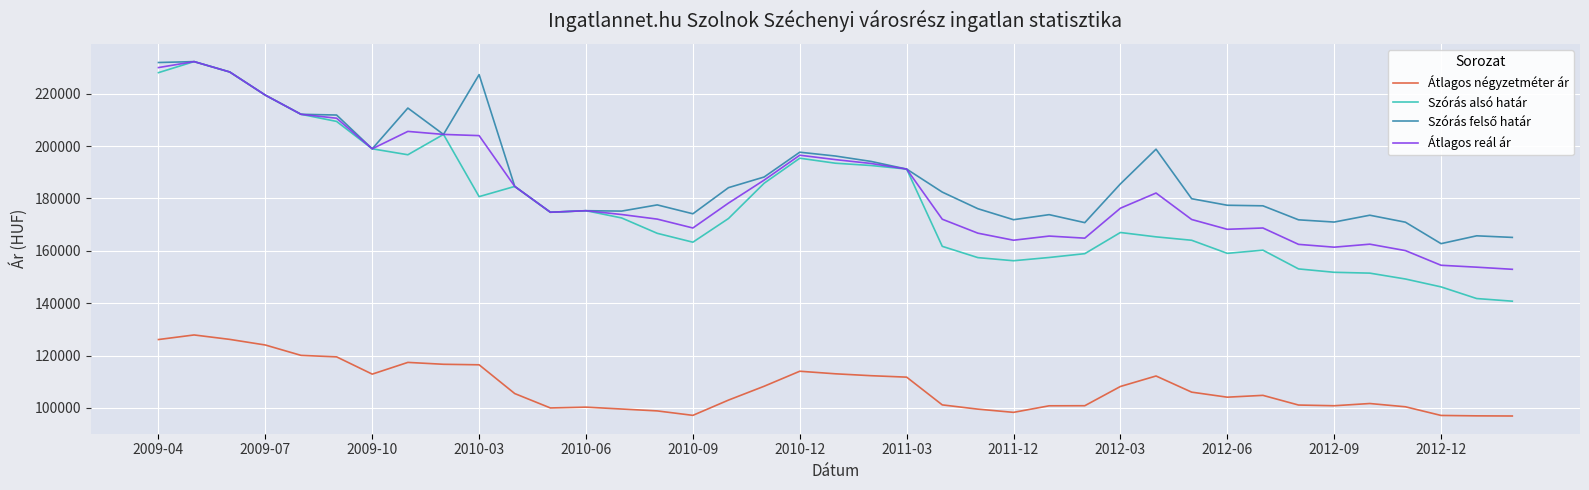

True or false: Szórás alsó határ and Átlagos négyzetméter ár cross at least once.

False